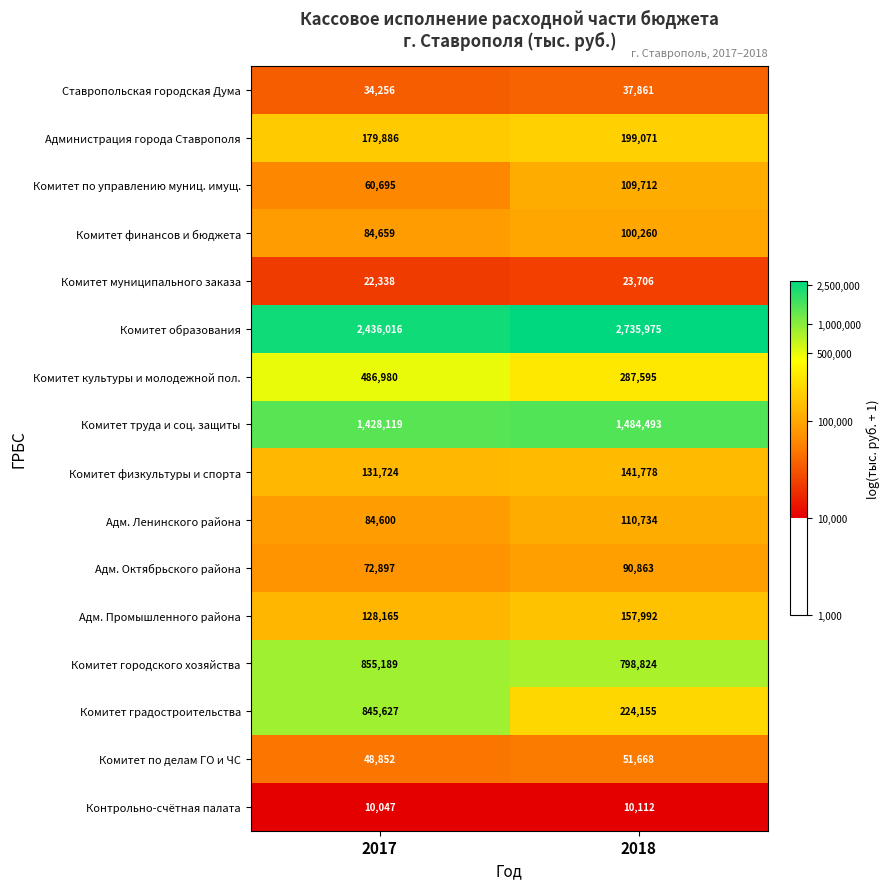

What is the difference between the Комитет по управлению муниц. имущ. values at 2017 and 2018?

49017